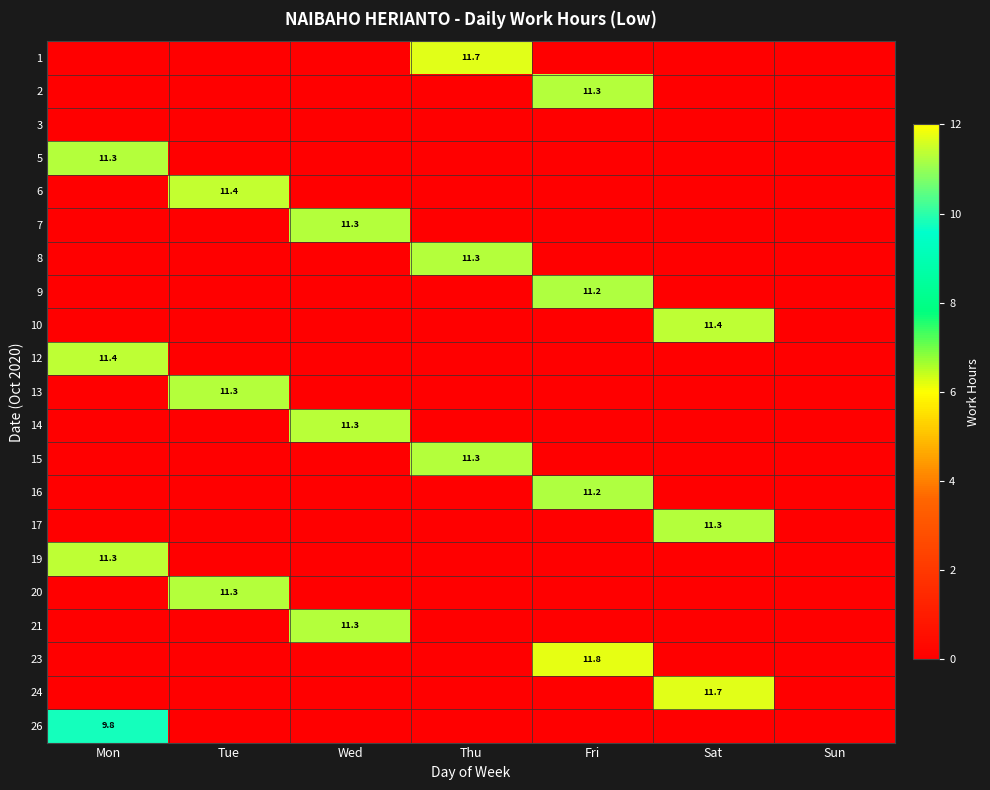

The 10 series shows 3.5 at Sat. True or false?

False